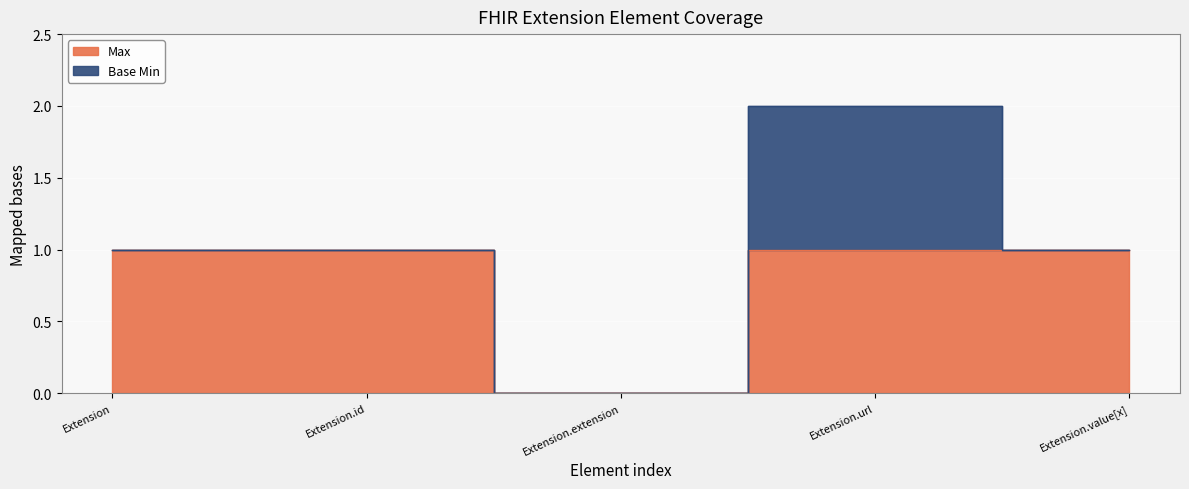

How many interior local valleys (lower than both neighbors) does the data have?

1